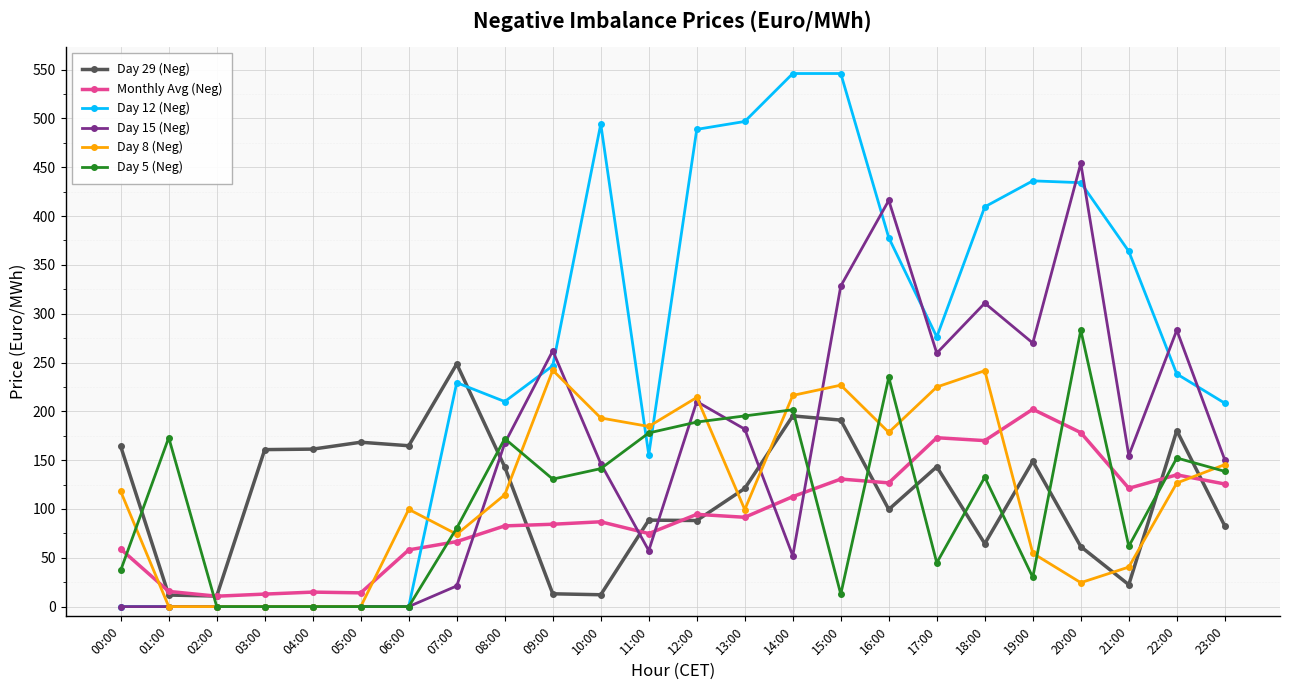

True or false: Monthly Avg (Neg) and Day 12 (Neg) intersect in this chart.

True